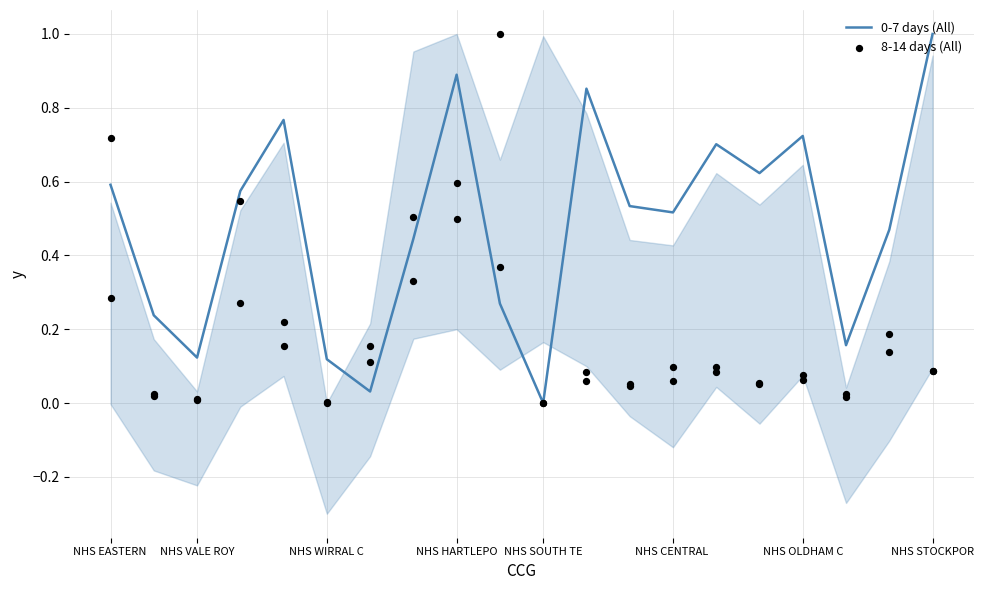

Which series has the largest total across all categories?

0-7 days (All)